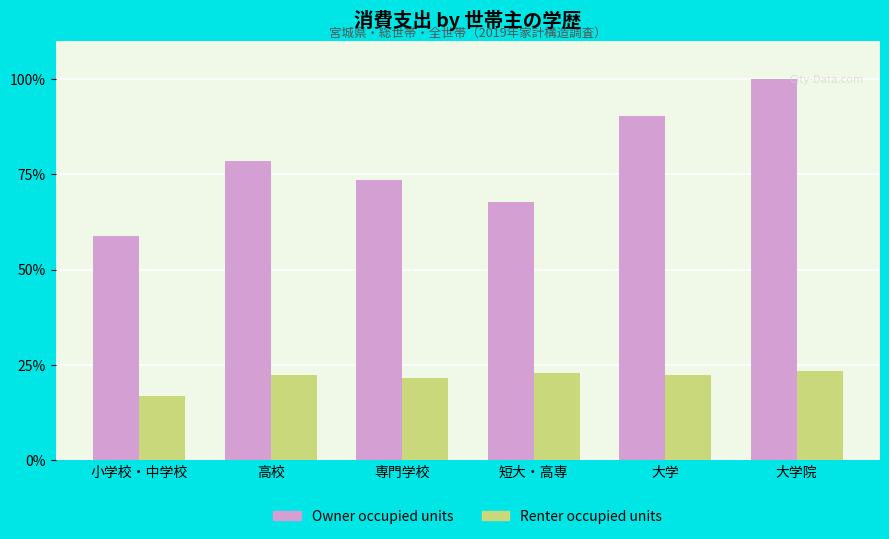

The value of Renter occupied units at 大学院 is 23.5. True or false?

True